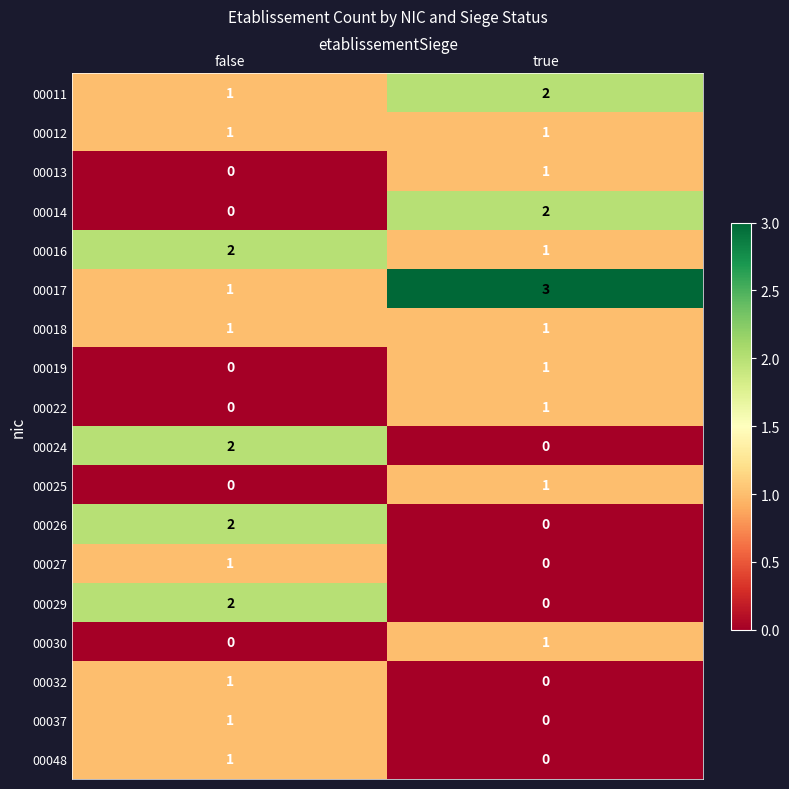

True or false: 00027 has a value of -1 at true.

False